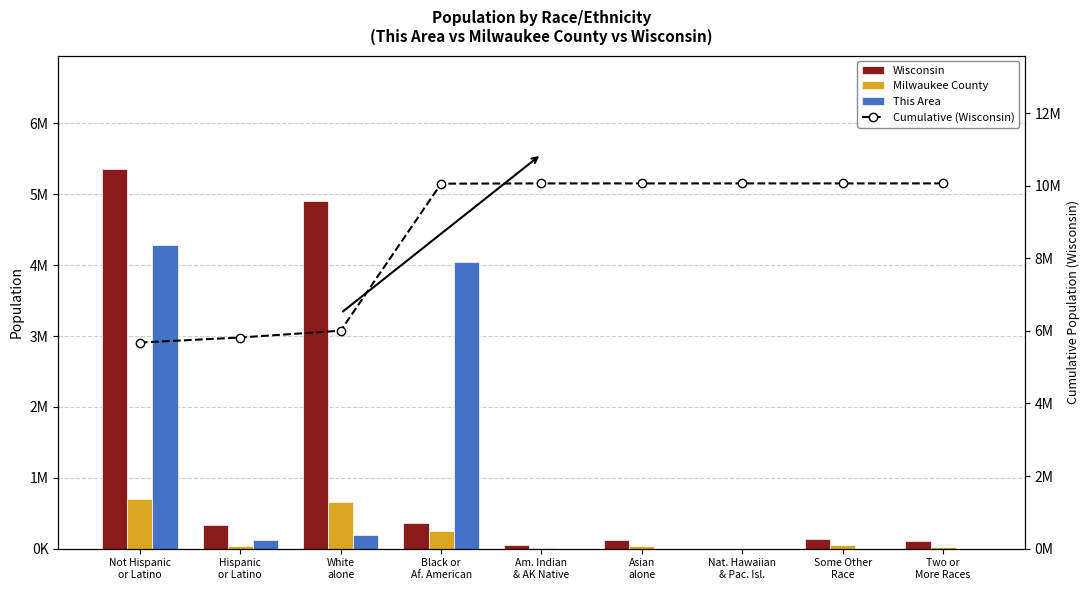

Reading left to right, what are all the values shown in this chart?

Wisconsin: Not Hispanic
or Latino=5350930	Hispanic
or Latino=336056	White
alone=4902067	Black or
Af. American=359148	Am. Indian
& AK Native=54526	Asian
alone=129234	Nat. Hawaiian
& Pac. Isl.=1827	Some Other
Race=135867	Two or
More Races=104317
Milwaukee County: Not Hispanic
or Latino=696535	Hispanic
or Latino=39336	White
alone=656902	Black or
Af. American=253764	Am. Indian
& AK Native=6808	Asian
alone=32422	Nat. Hawaiian
& Pac. Isl.=363	Some Other
Race=51429	Two or
More Races=28293
This Area: Not Hispanic
or Latino=4278821	Hispanic
or Latino=128126	White
alone=187574	Black or
Af. American=4050253	Am. Indian
& AK Native=8	Asian
alone=3	Nat. Hawaiian
& Pac. Isl.=1	Some Other
Race=35	Two or
More Races=122
Cumulative (Wisconsin): Not Hispanic
or Latino=5678000	Hispanic
or Latino=5817000	White
alone=6004641	Black or
Af. American=10054641	Am. Indian
& AK Native=10061449	Asian
alone=10061452	Nat. Hawaiian
& Pac. Isl.=10061453	Some Other
Race=10061488	Two or
More Races=10061610